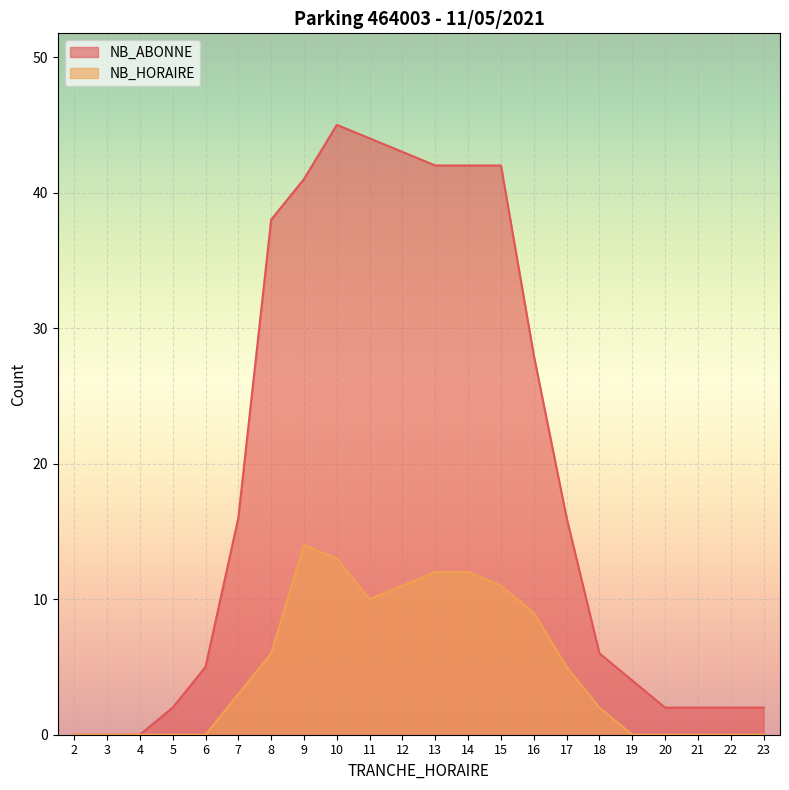

Rank the series by their maximum value, from lowest to highest.

NB_HORAIRE, NB_ABONNE